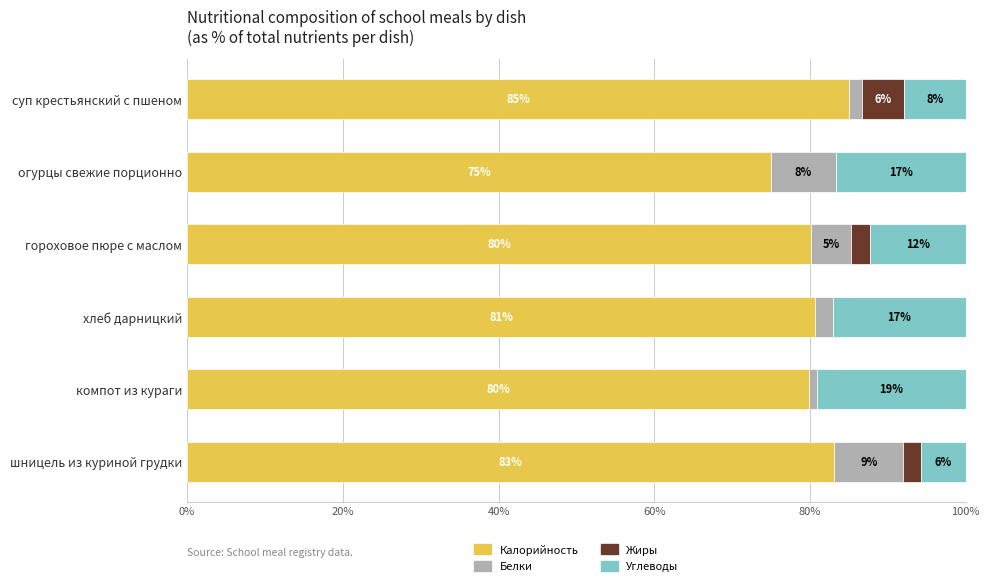

What are all the series names shown in the legend?

Калорийность, Белки, Жиры, Углеводы